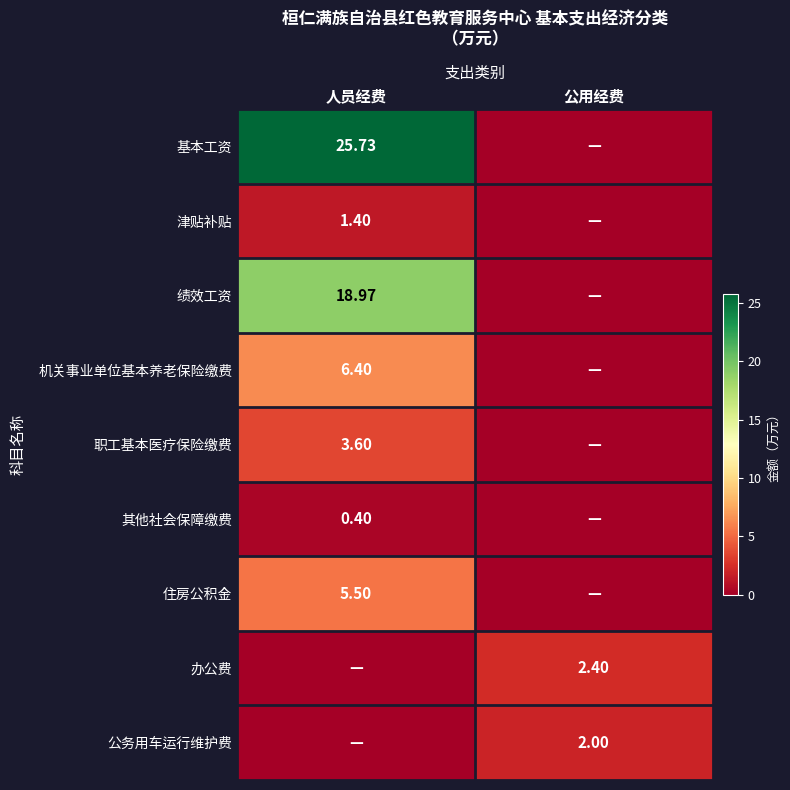

Is the value of 基本工资 at 人员经费 greater than the value of 机关事业单位基本养老保险缴费 at 人员经费?

Yes